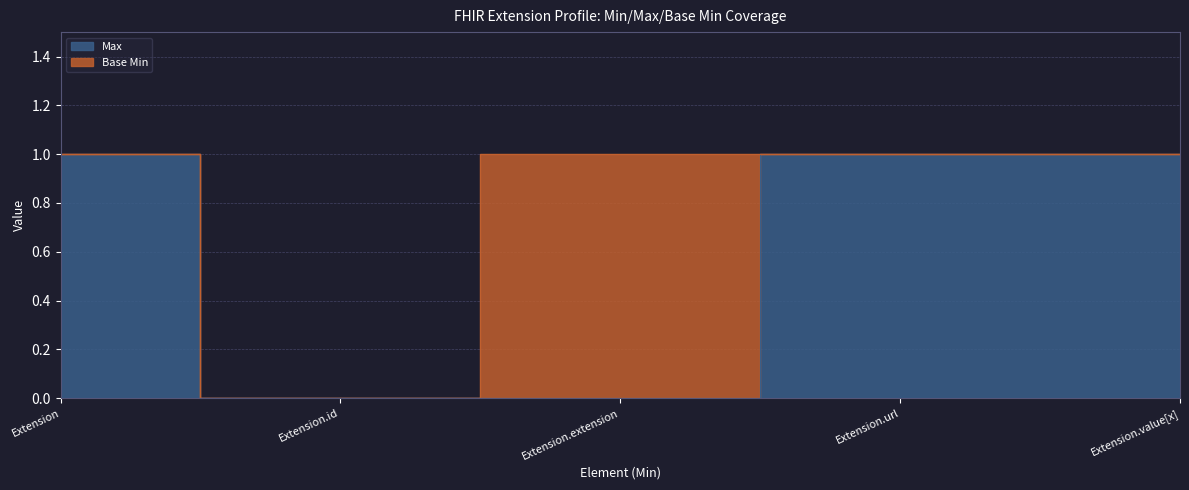

Reading left to right, what are all the values shown in this chart?

Extension=1	Extension.id=0	Extension.extension=0	Extension.url=1	Extension.value[x]=1